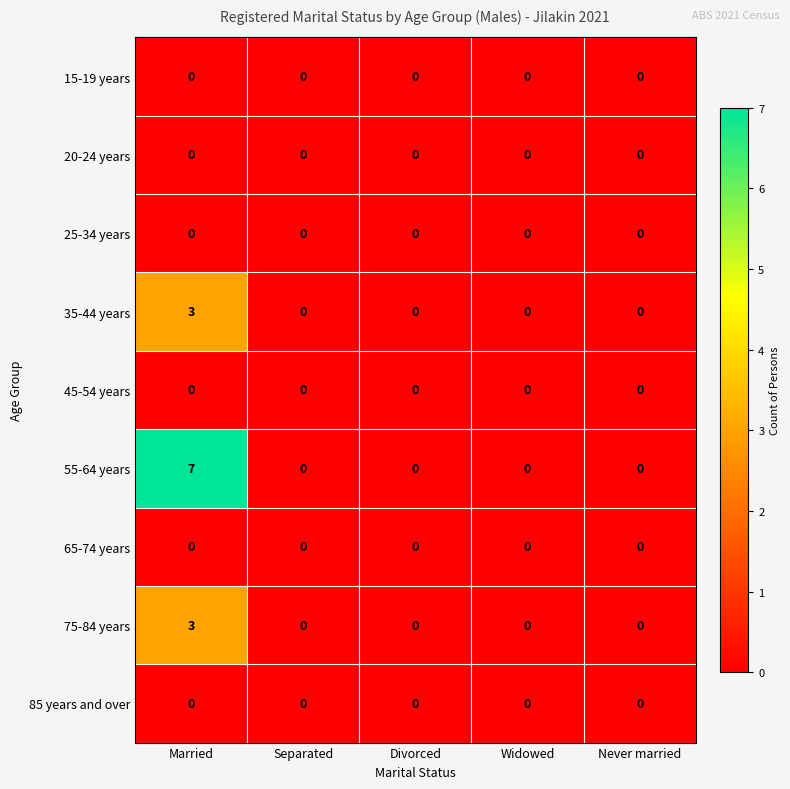

Which series has the widest spread of values?

55-64 years